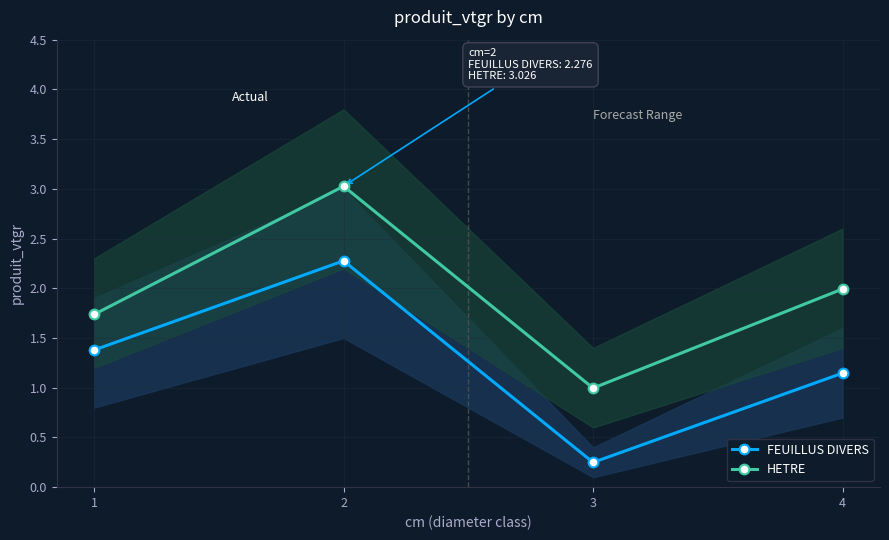

Rank the series by their average value, from highest to lowest.

HETRE, FEUILLUS DIVERS